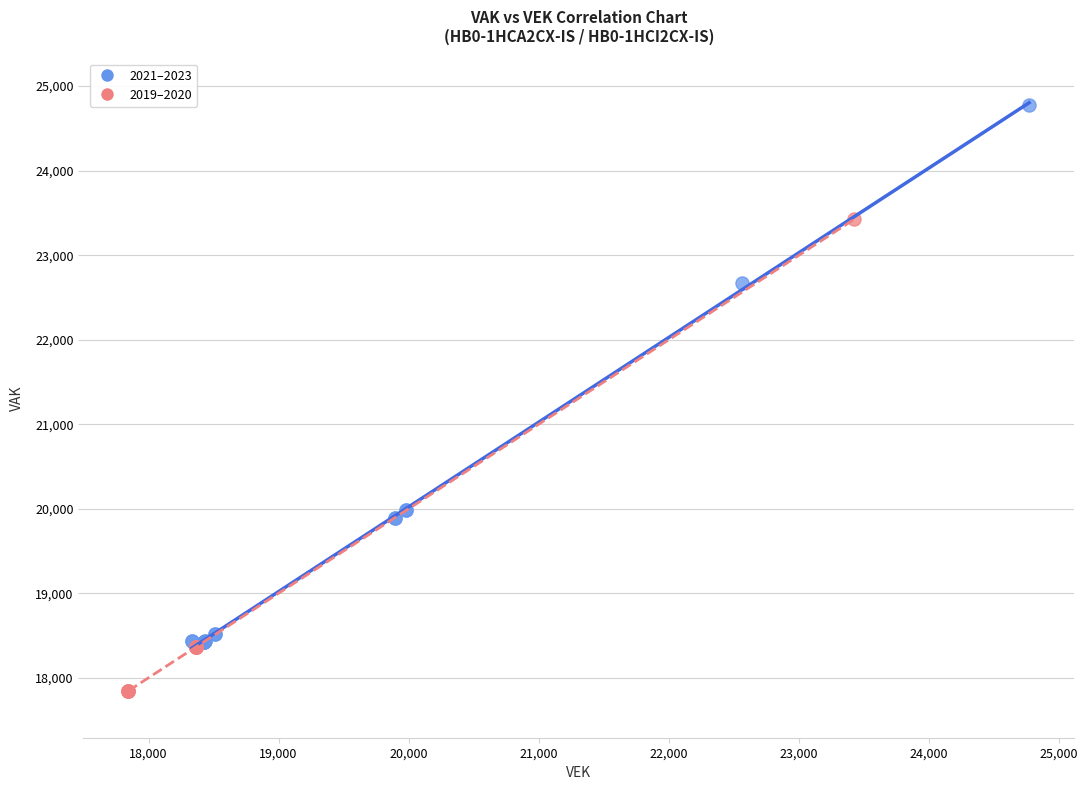

Which series reaches the maximum Y coordinate?

2021–2023